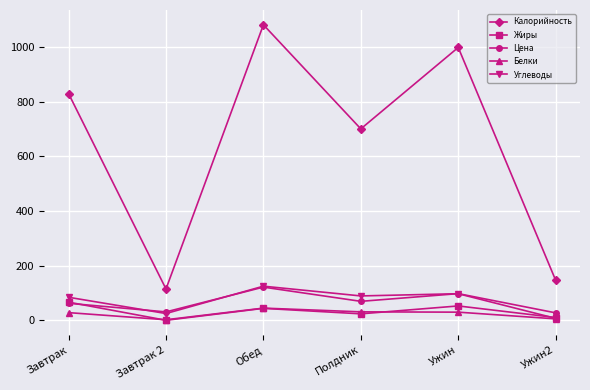

How many values in the Калорийность series are below 830?

3